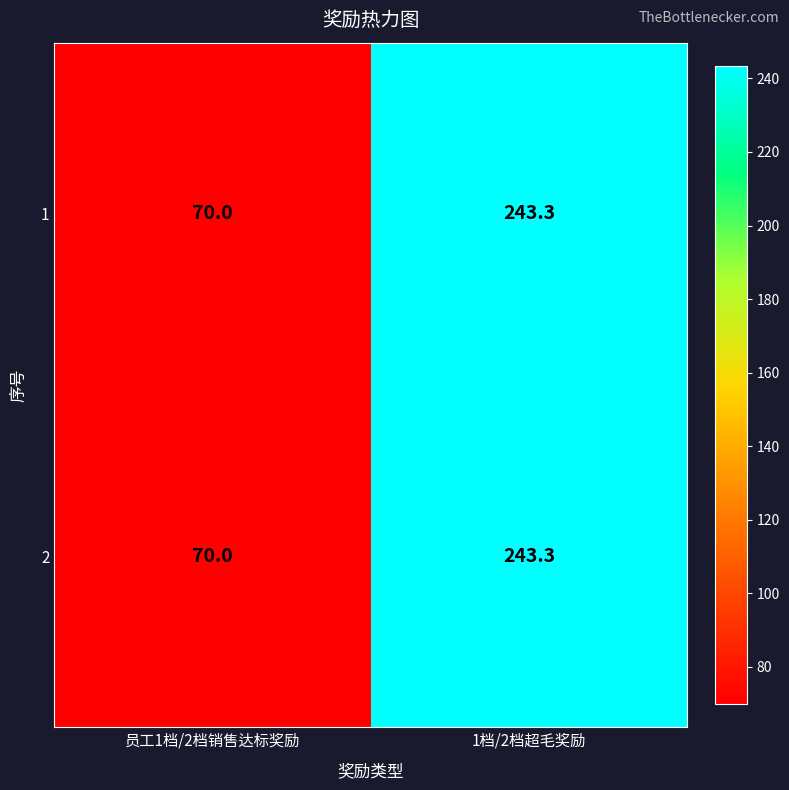

Which label corresponds to the largest value in the chart?

1档/2档超毛奖励